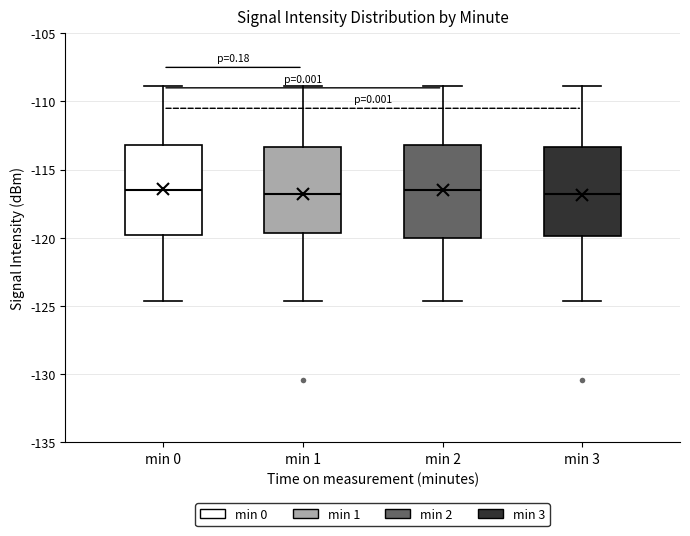

Reading left to right, read every box against the y-axis: the position of its median line, the range the box covers, and the ends of its whiskers. The values are not printed on the chart, so give them approximately, as read against the axis.

min 0: median -116.5, box -120.0 to -113.0, whiskers -124.5 to -109.0
min 1: median -117.0, box -119.5 to -113.5, whiskers -124.5 to -109.0
min 2: median -116.5, box -120.0 to -113.0, whiskers -124.5 to -109.0
min 3: median -117.0, box -120.0 to -113.5, whiskers -124.5 to -109.0